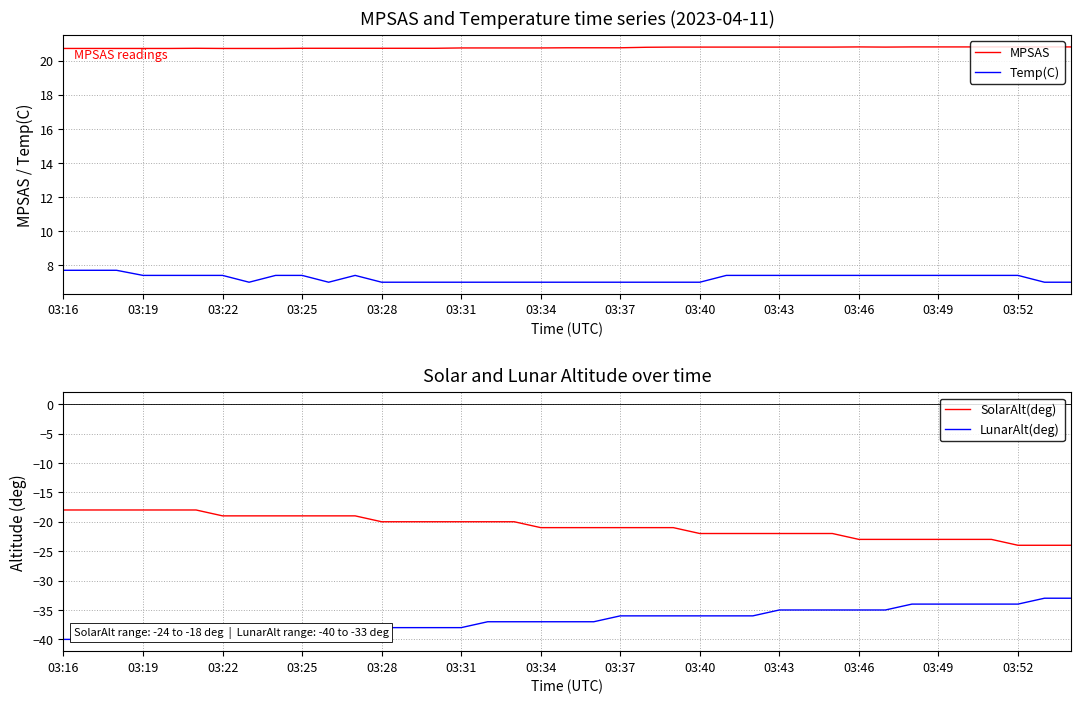

True or false: SolarAlt(deg) has a value of -6.5 at 03:19.

False